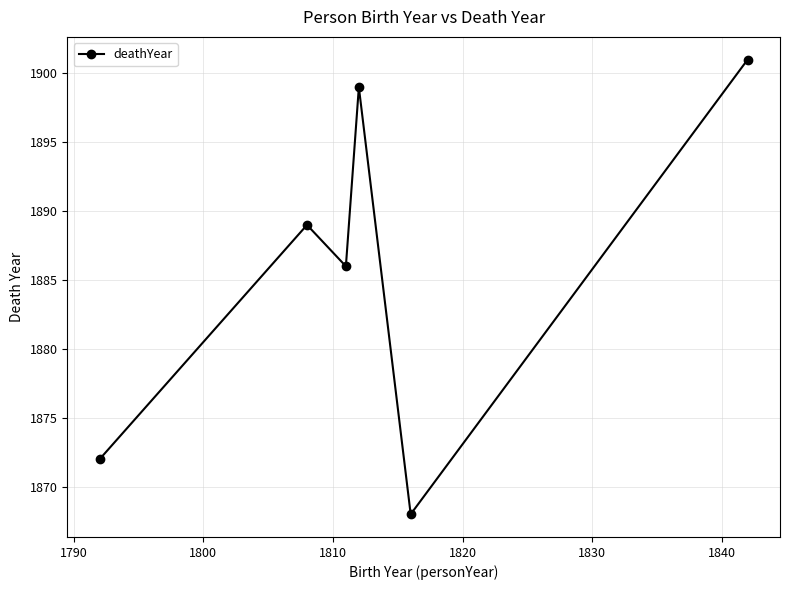

What is the maximum value shown in the chart?

1901